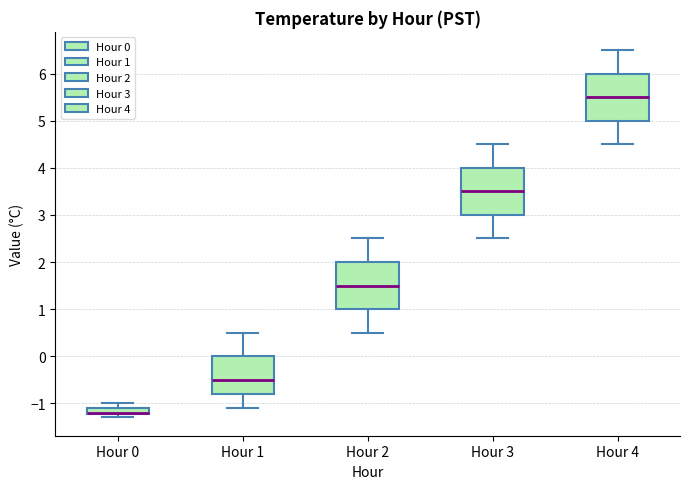

Where is the lower edge of the box for Hour 0 on the y-axis? The values are not printed on the chart, so give them approximately, as read against the axis.

-1.2